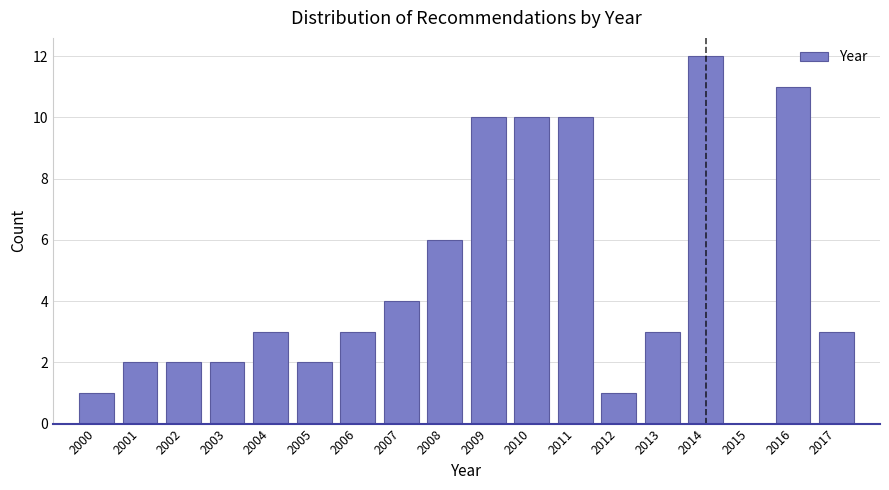

Reading left to right, extract all data points from this chart.

2000=1	2001=2	2002=2	2003=2	2004=3	2005=2	2006=3	2007=4	2008=6	2009=10	2010=10	2011=10	2012=1	2013=3	2014=12	2015=0	2016=11	2017=3